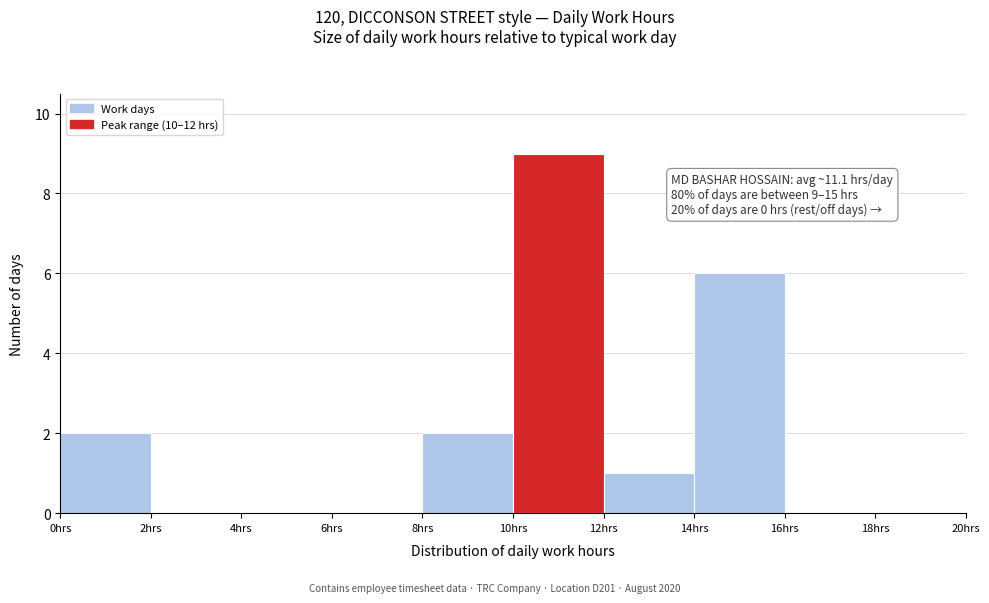

Over which range of the x-axis is the bar tallest?

10 to 12